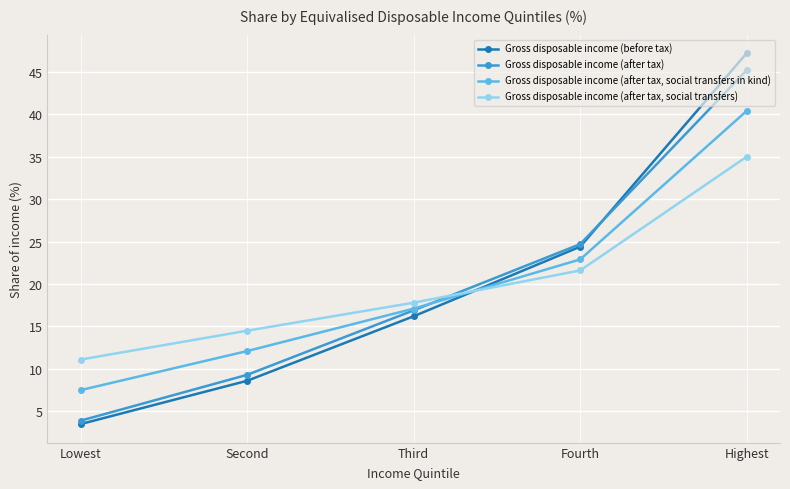

What is the value of the Gross disposable income (before tax) point at the 2nd from the left?

8.6